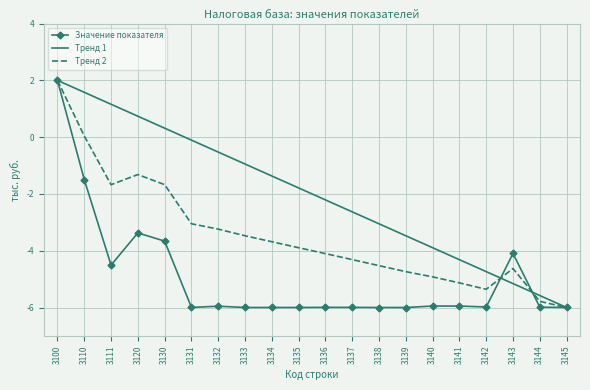

What is the maximum value shown in the chart?

2.0